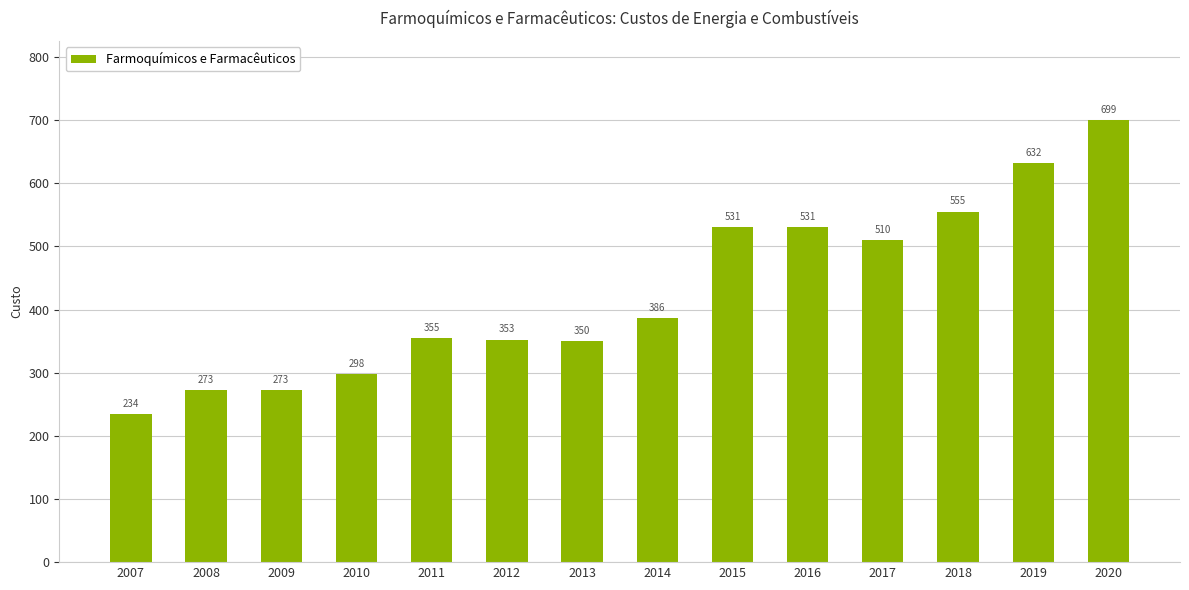

Which category has the lowest value across all series?

2007